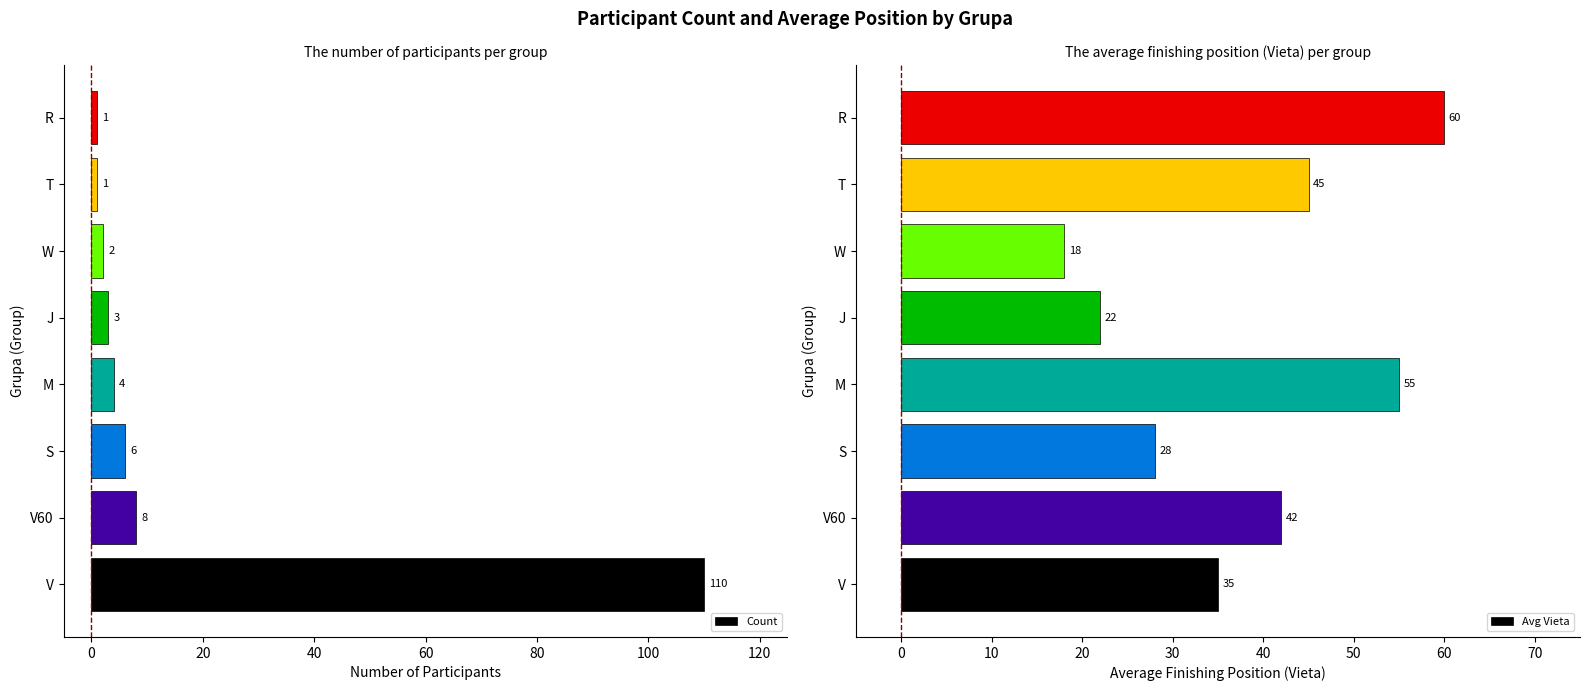

Which category has the highest value in the Count series?

V